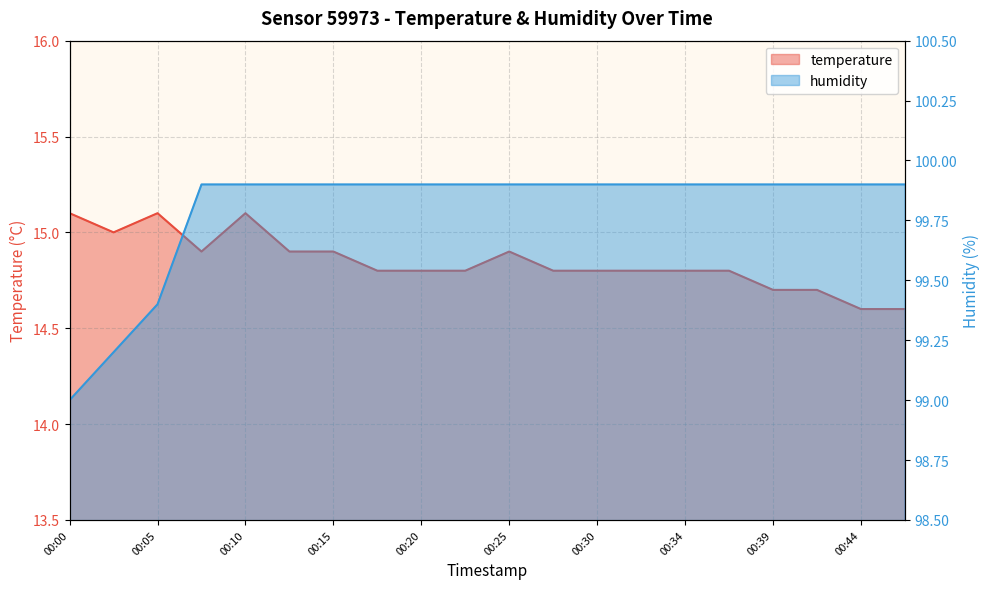

At which label does humidity reach its minimum?

00:00